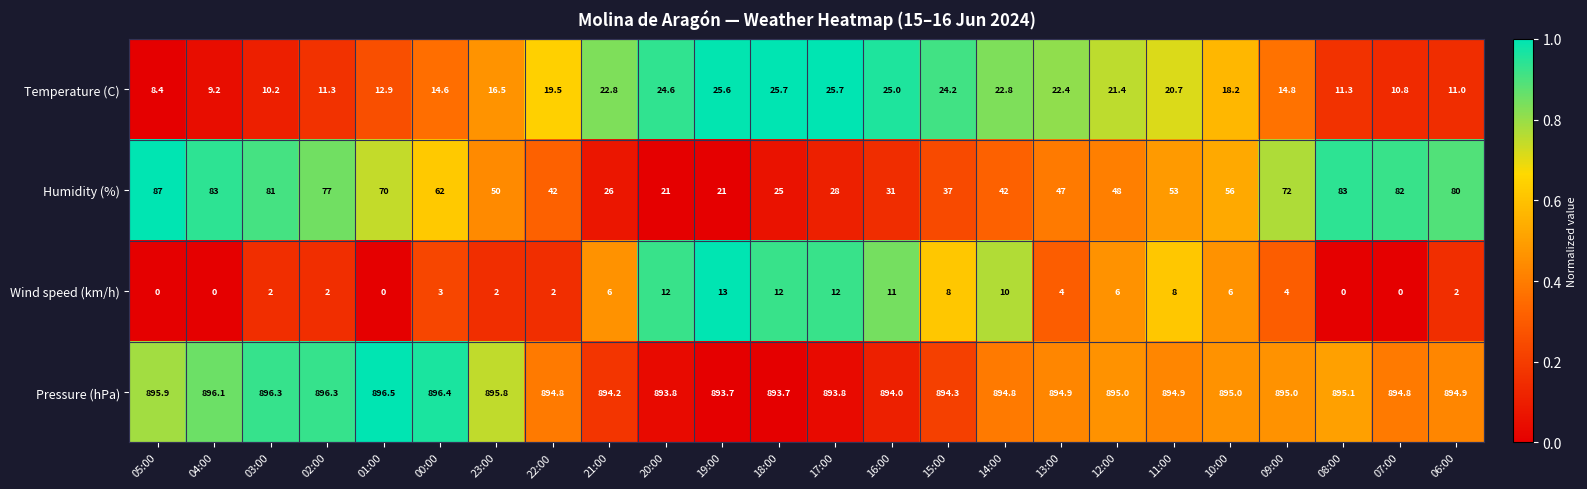

How many data points does each series have?

24